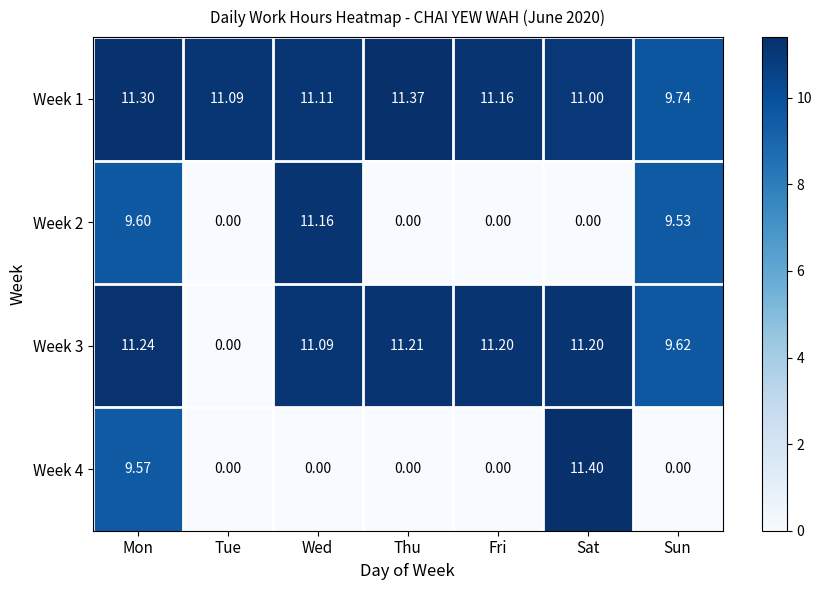

List the labels in order of Week 1 value, largest first.

Thu, Mon, Fri, Wed, Tue, Sat, Sun